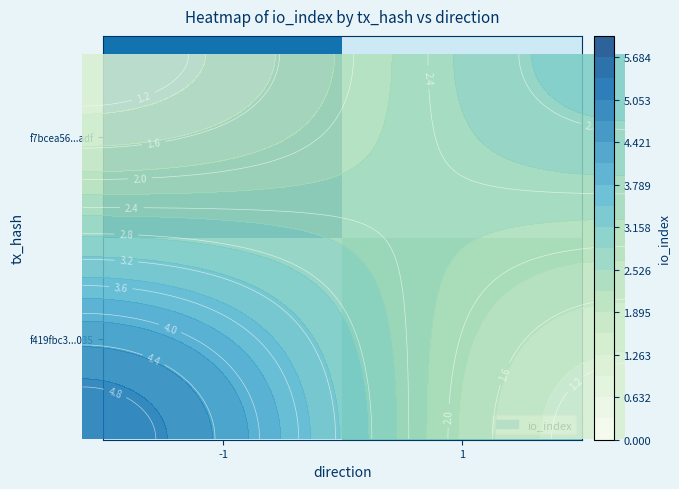

Rank the series by their average value, from lowest to highest.

f7bcea56...adf, f419fbc3...035